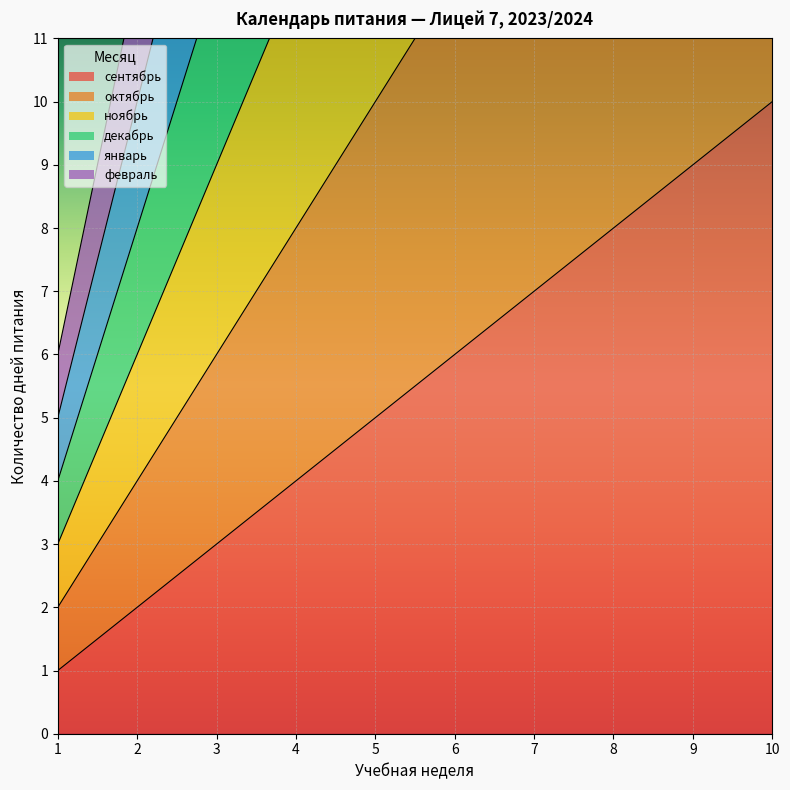

What is the total value across all series at 3?

63